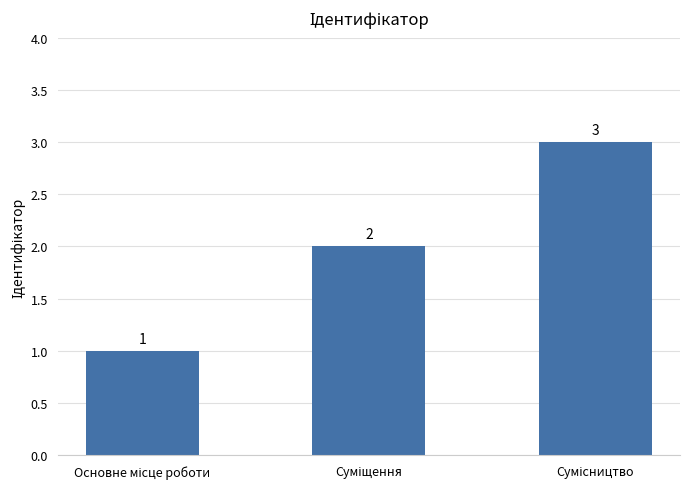

What is the smallest value displayed?

1